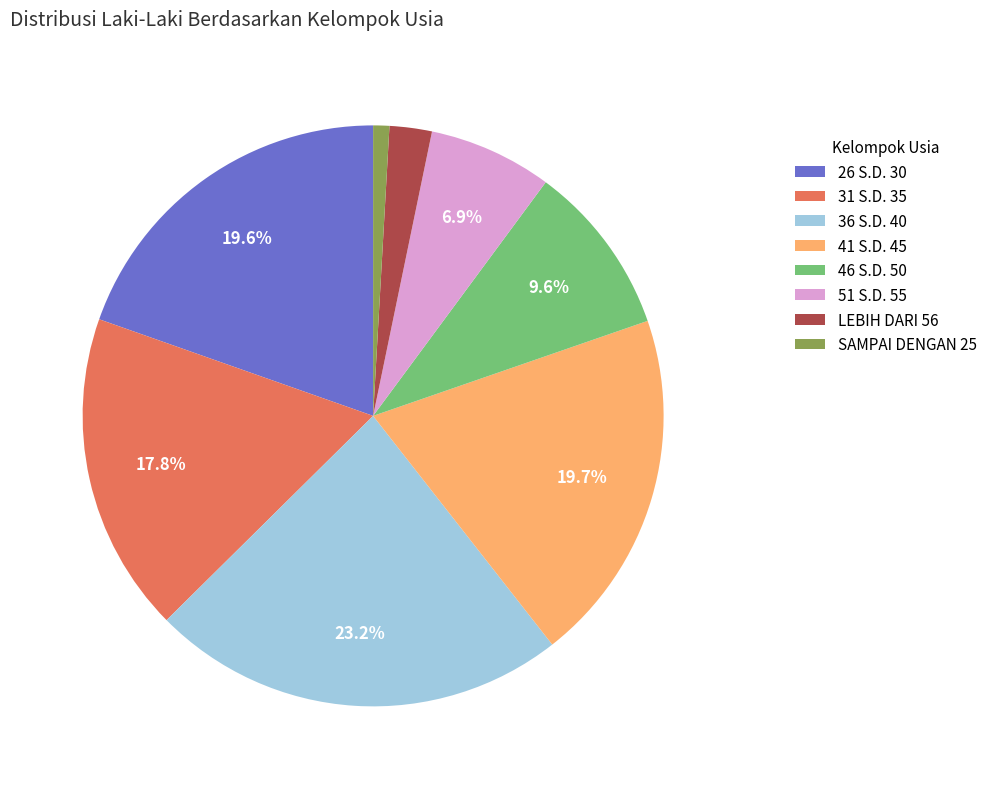

How many slices are in this pie chart?

8